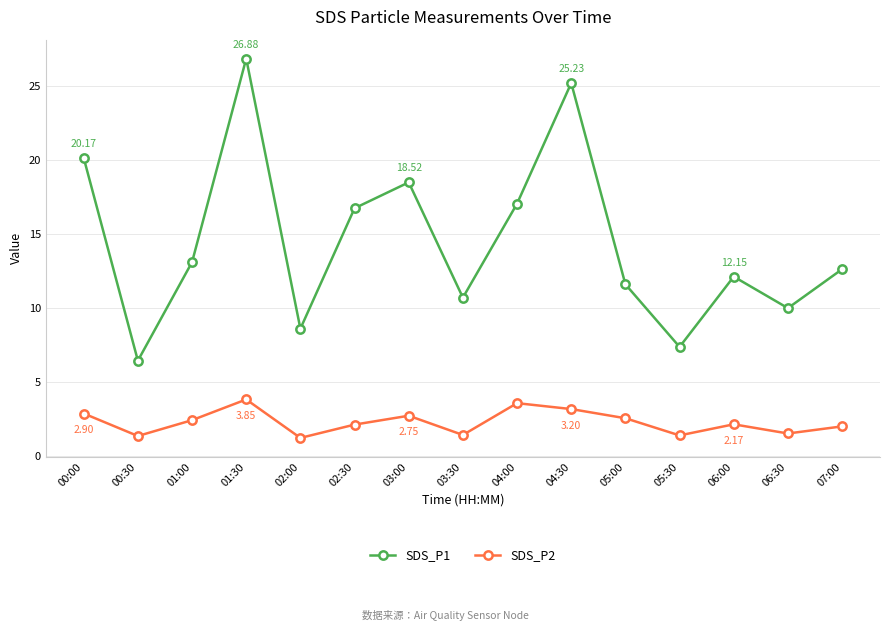

Is it true that SDS_P2 equals 2.5 at 00:30?

False